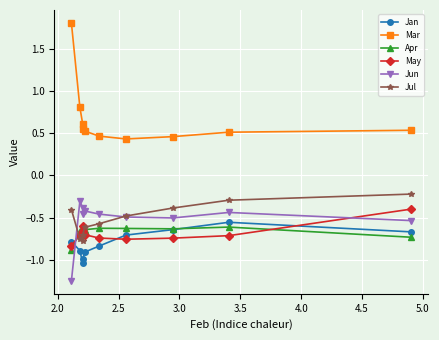

How many times do Apr and Jun cross each other?

1